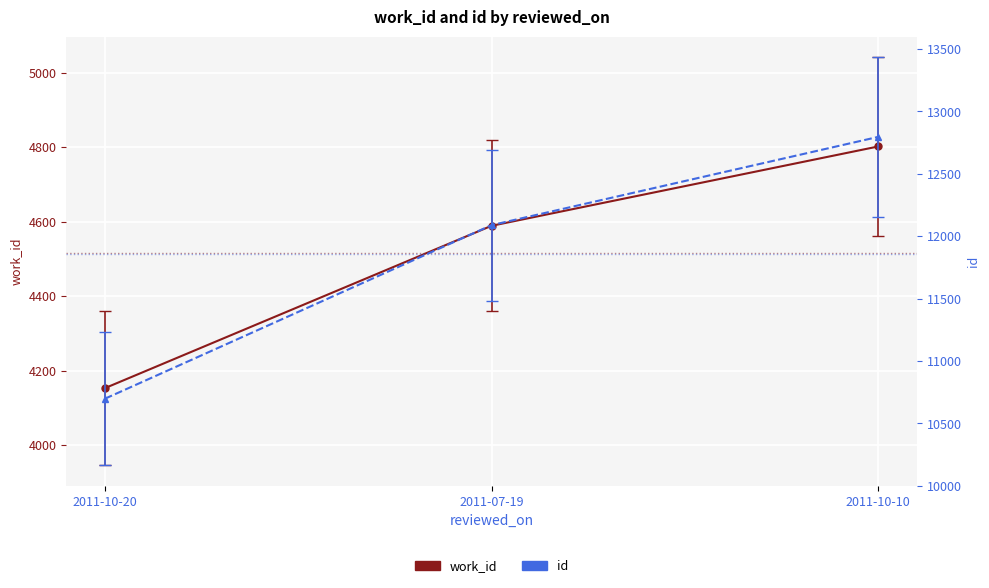

True or false: work_id has a value of 7273 at 2011-10-10.

False